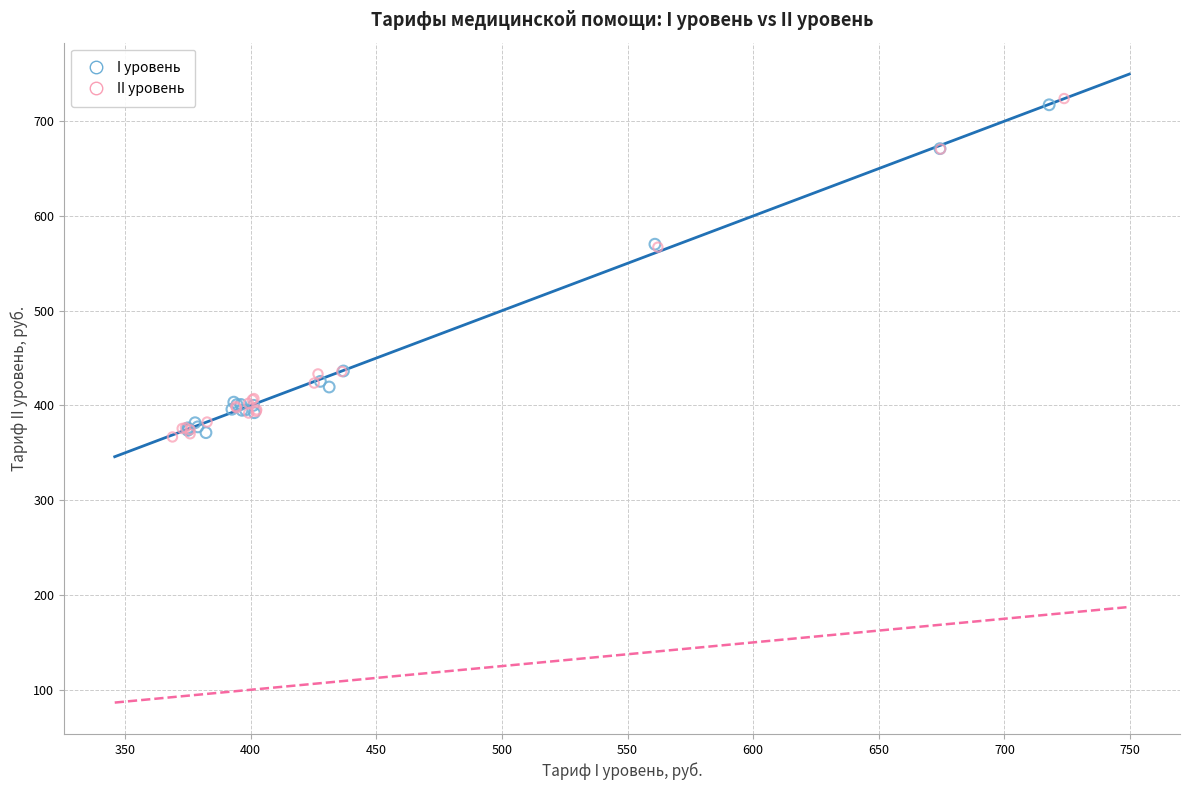

Which series has the widest spread of Y values?

II уровень